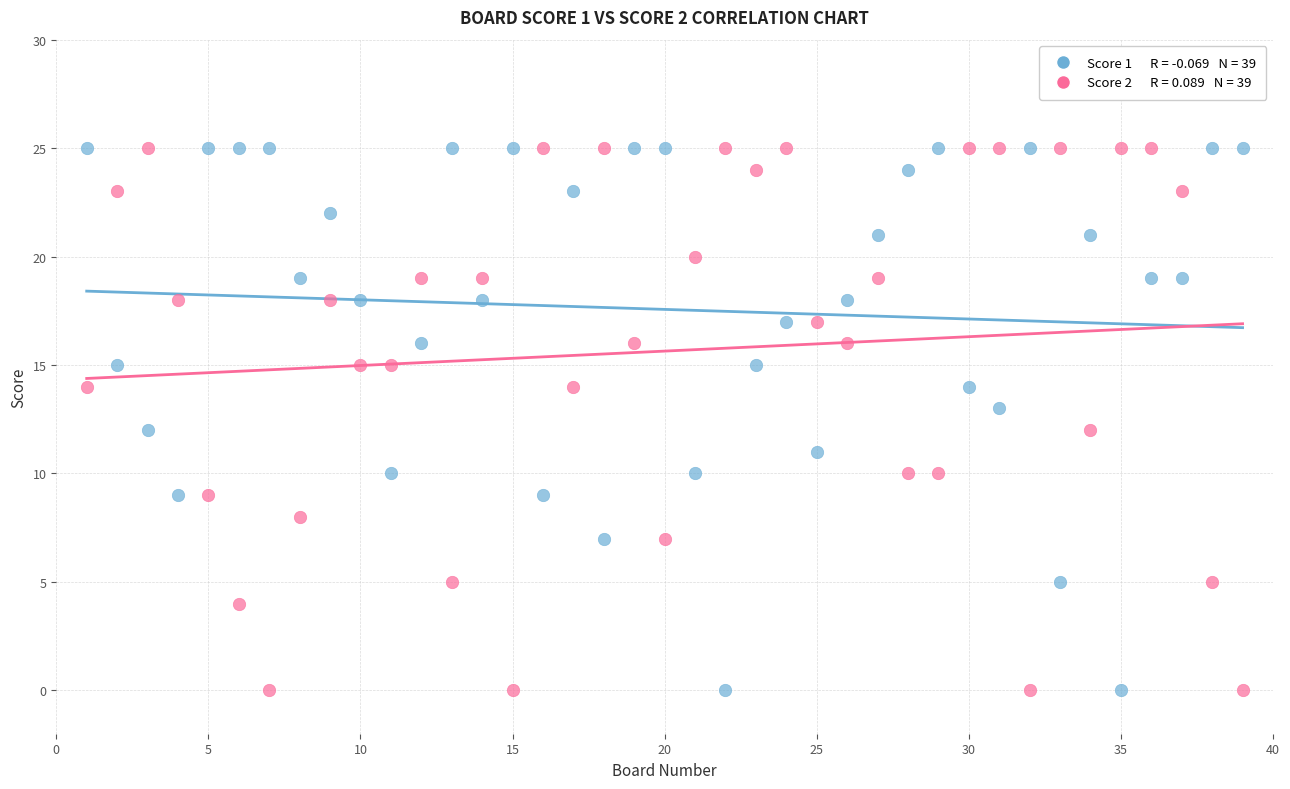

Across all data points, what is the range of X values (max minus min)?

38